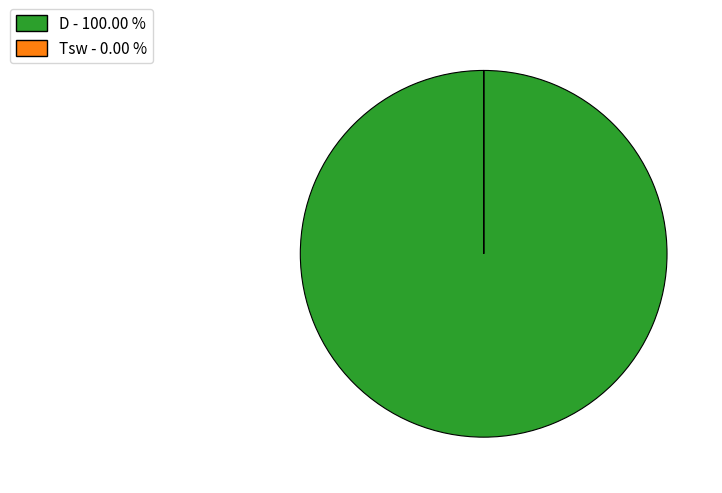

Which slice represents more than half of the pie?

D